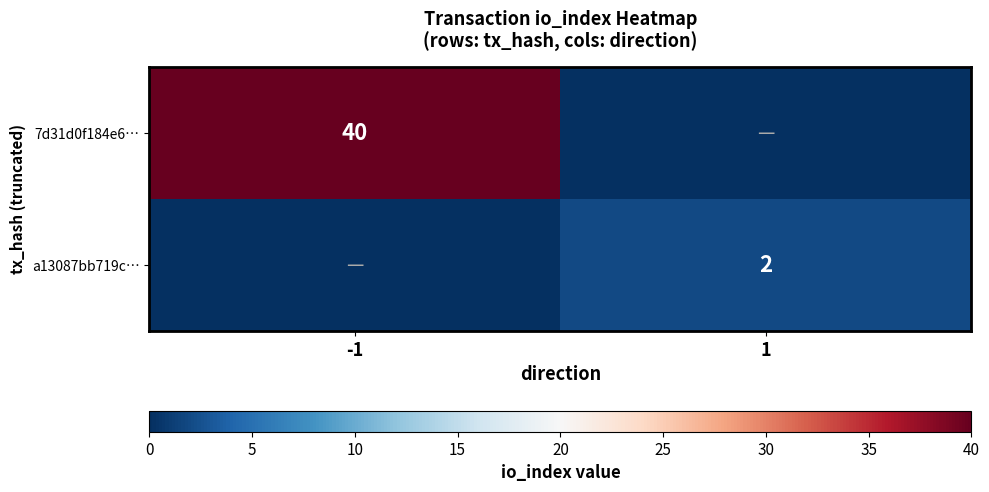

At how many categories does at least one series exceed 26?

1